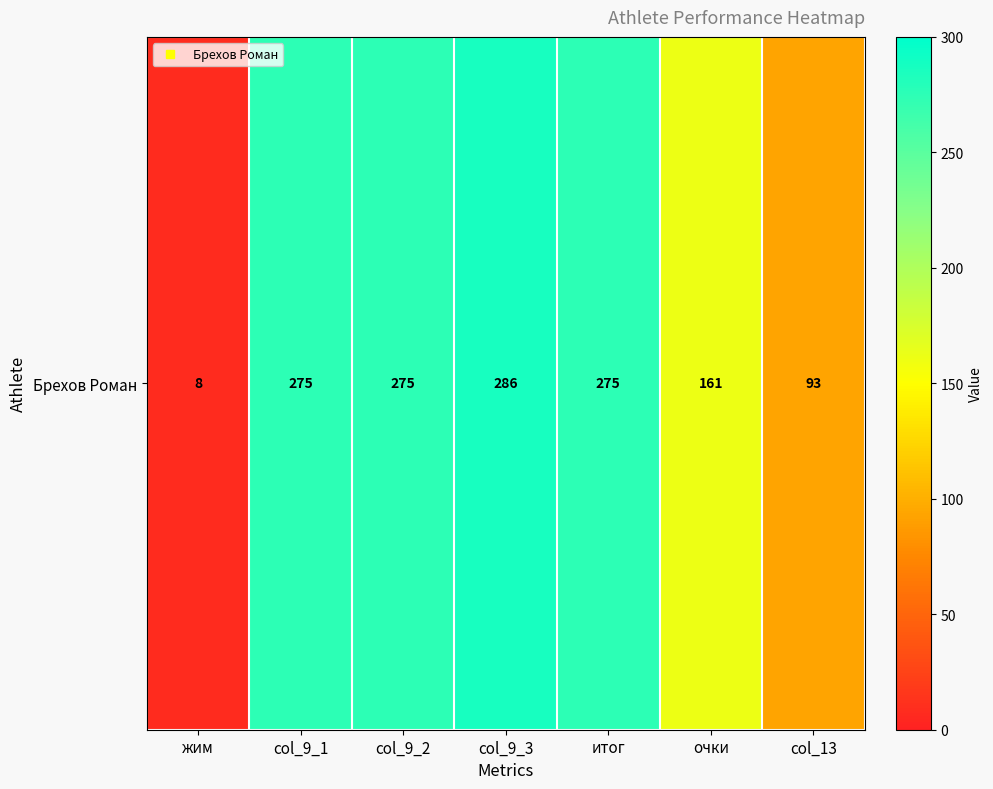

List the labels in order of value, smallest first.

жим, col_13, очки, col_9_1, col_9_2, итог, col_9_3